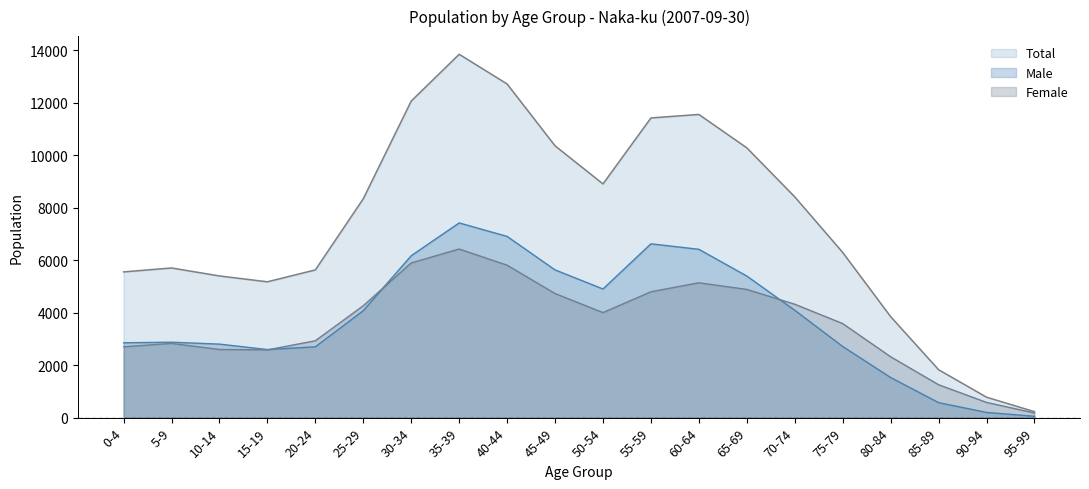

What value does the Total series have at 10-14, to the nearest 100?

5400